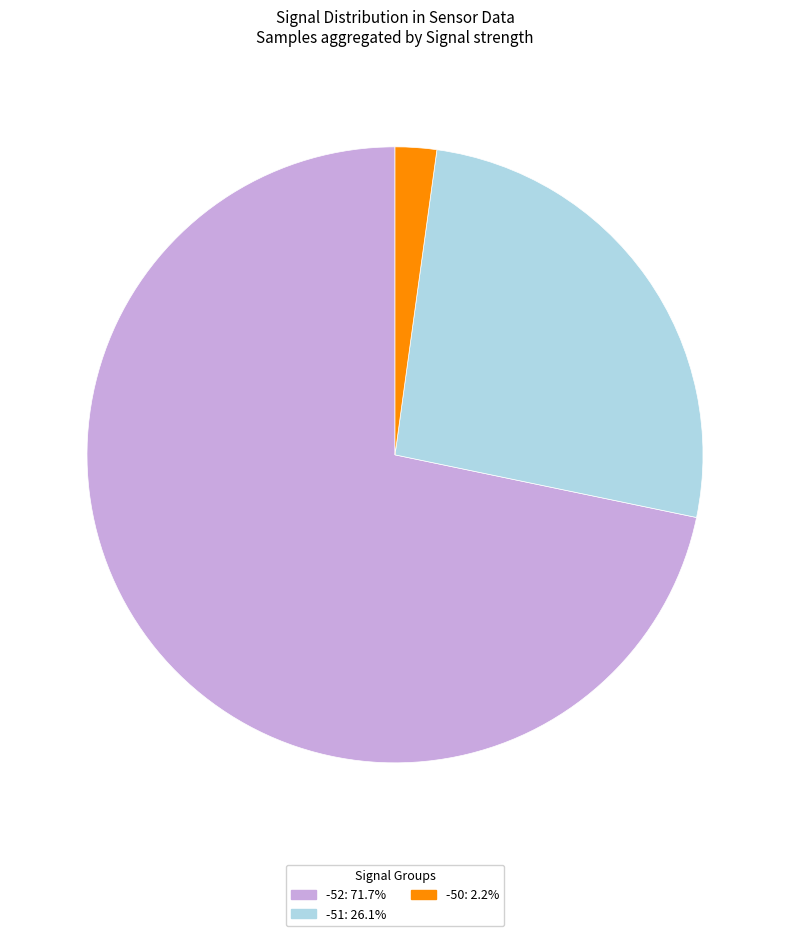

Is there a majority slice in this chart?

Yes